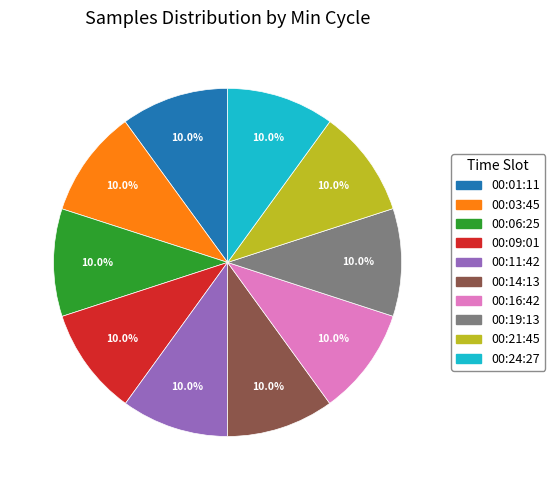

Is there a majority slice in this chart?

No